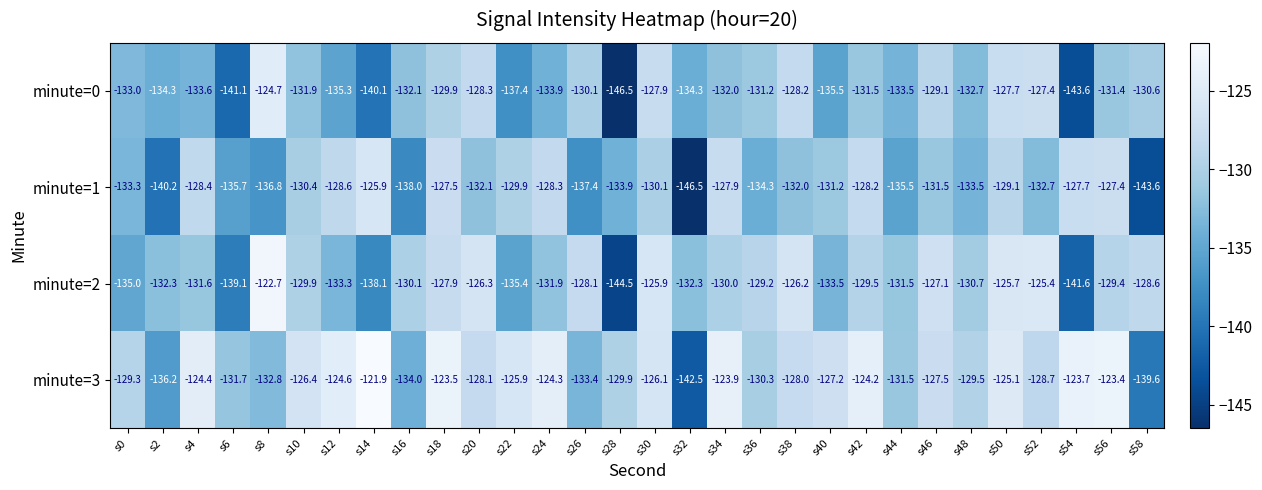

At which category is the sum across all series the highest?

s50